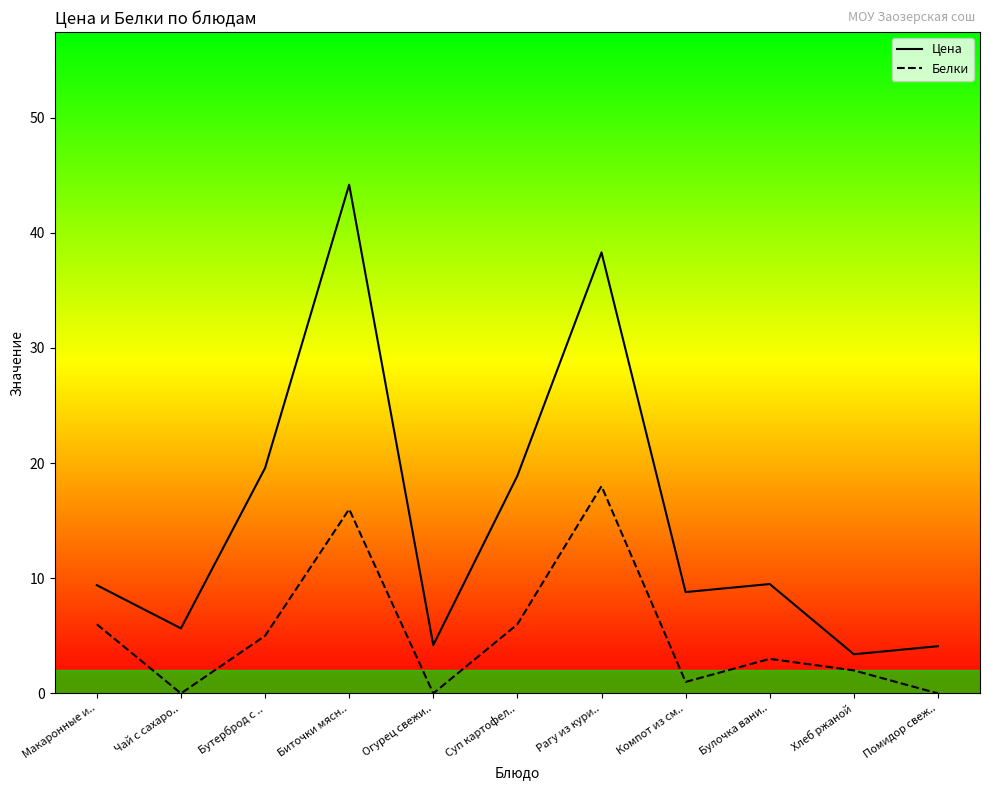

List the series in order of their overall mean, highest first.

Цена, Белки